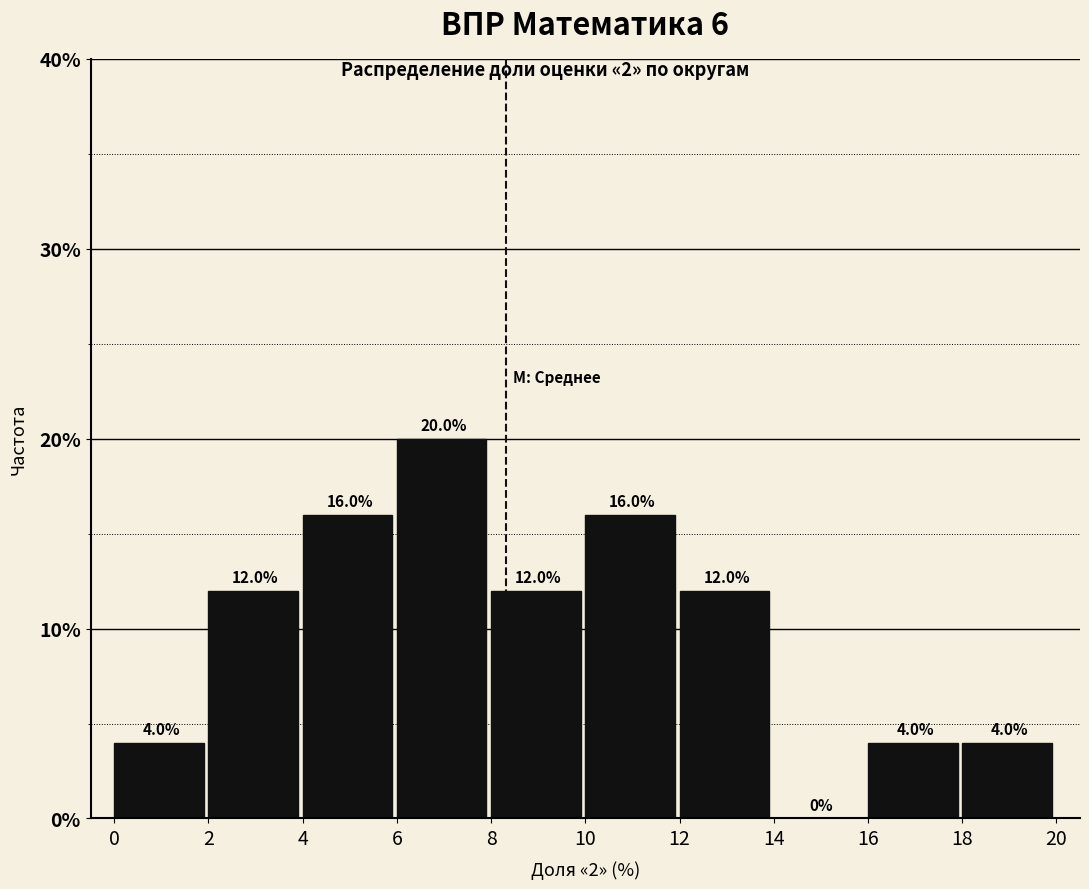

Which range on the x-axis has the tallest bar?

6 to 8